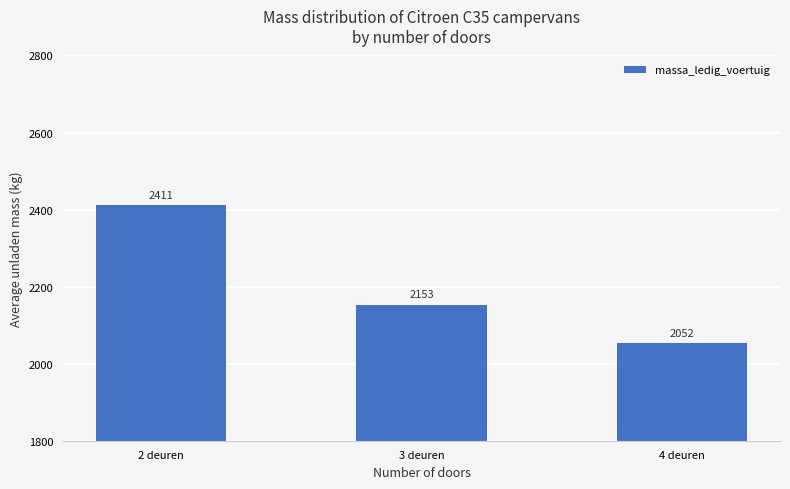

What is the average value?

2205.4